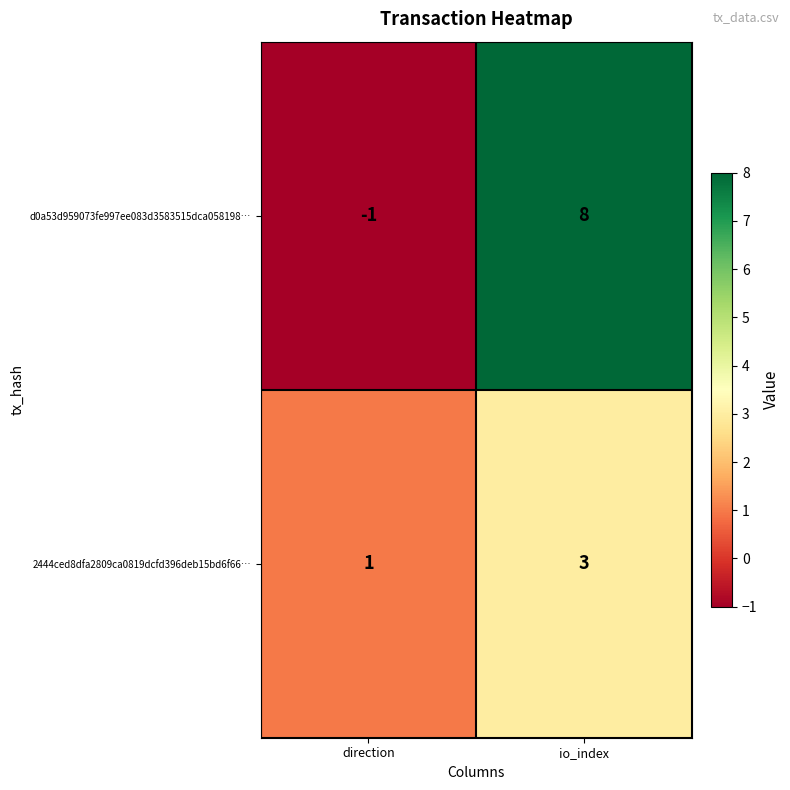

Rank the series by their average value, from highest to lowest.

d0a53d959073fe997ee083d3583515dca058198…, 2444ced8dfa2809ca0819dcfd396deb15bd6f66…